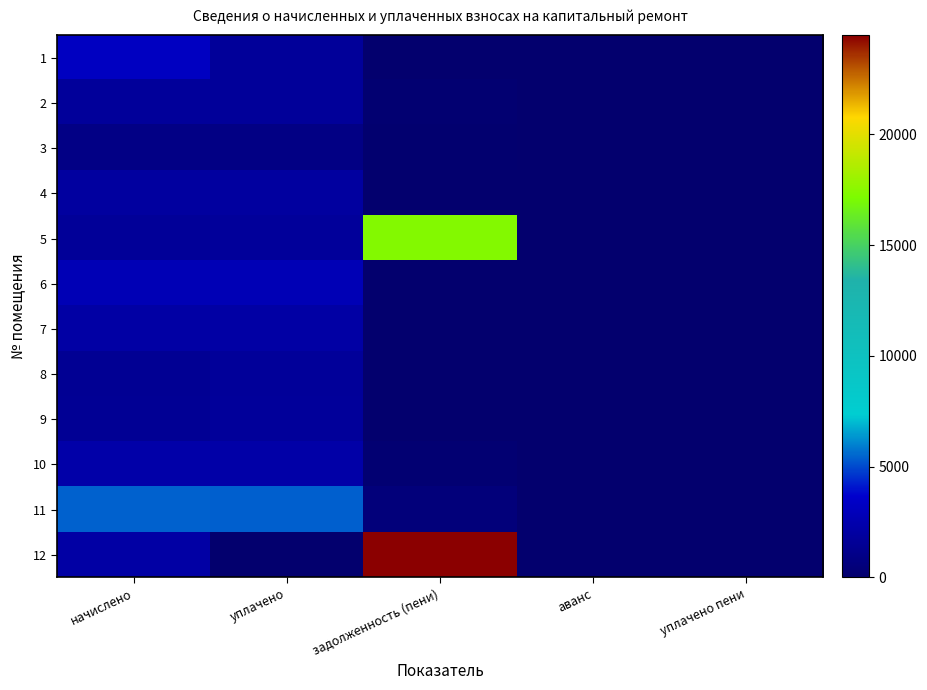

Which series has the widest spread of values?

12